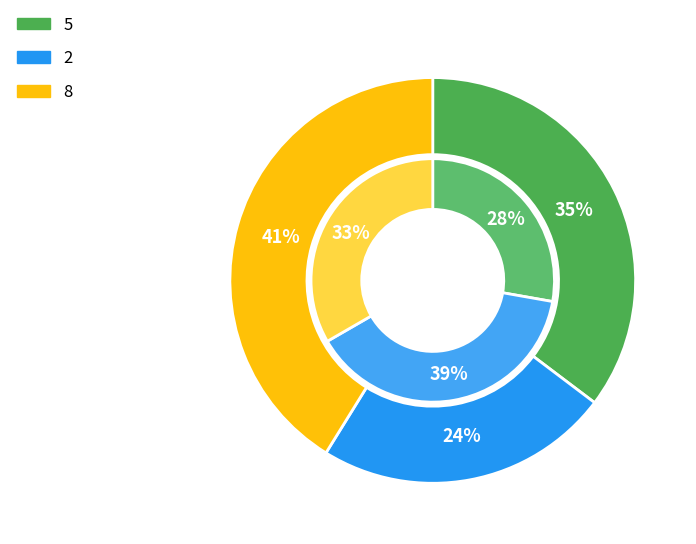

Does any single category account for the majority?

No